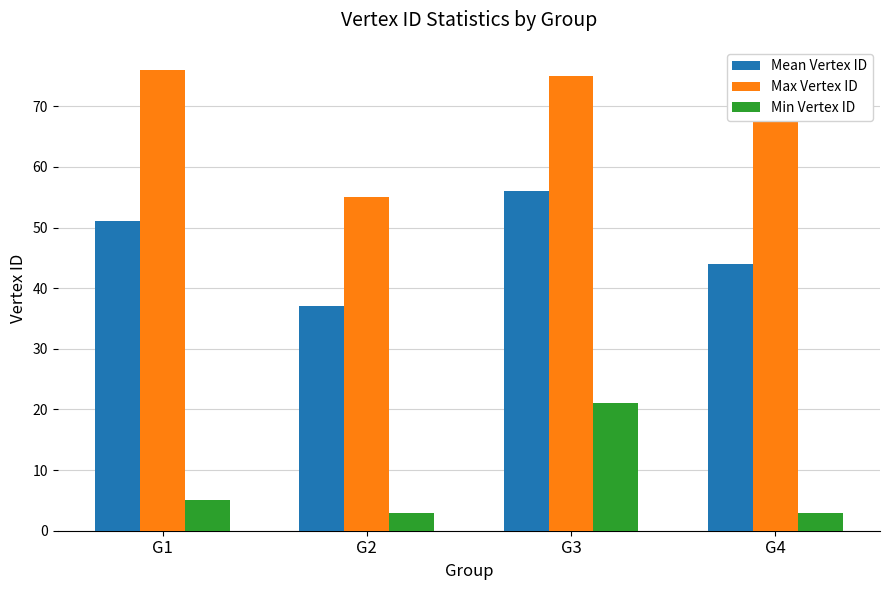

Count the number of categories in the chart.

4